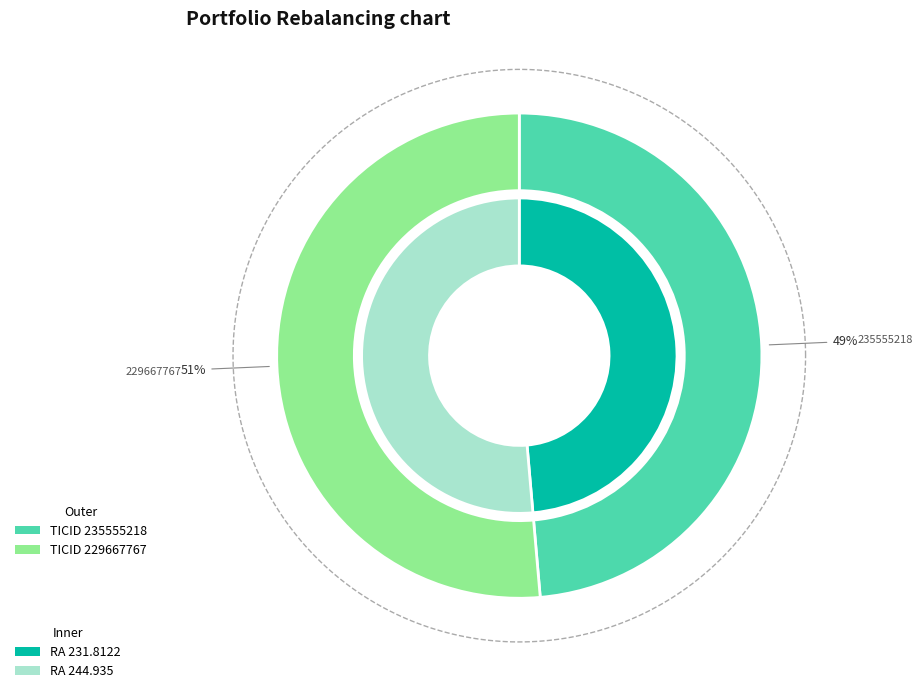

To the nearest percent, what is the average slice percentage?

50%